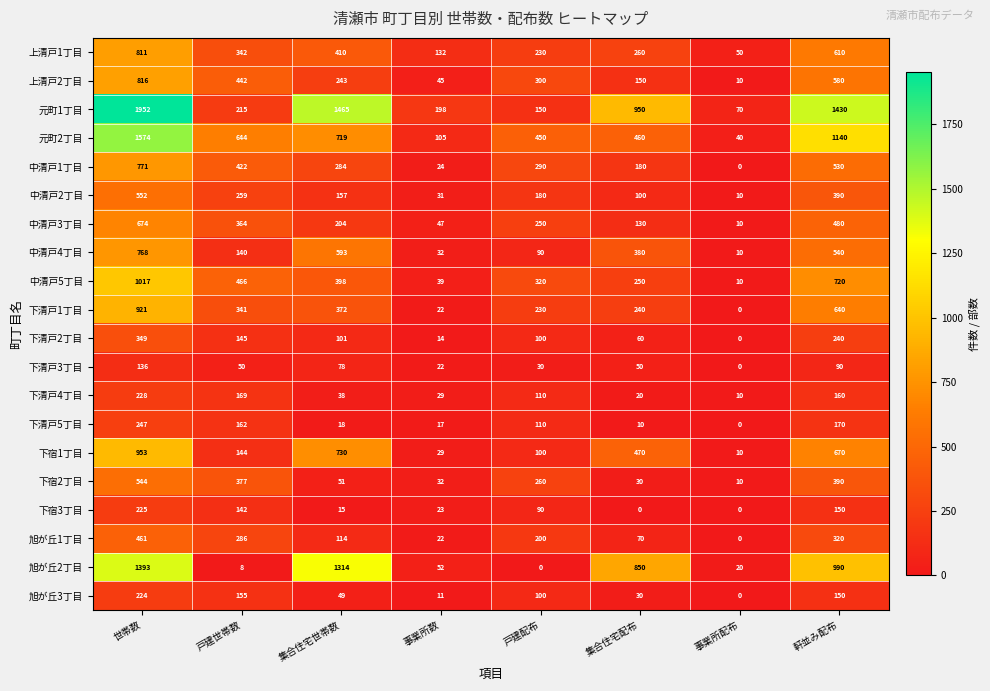

What is the greatest value displayed?

1952